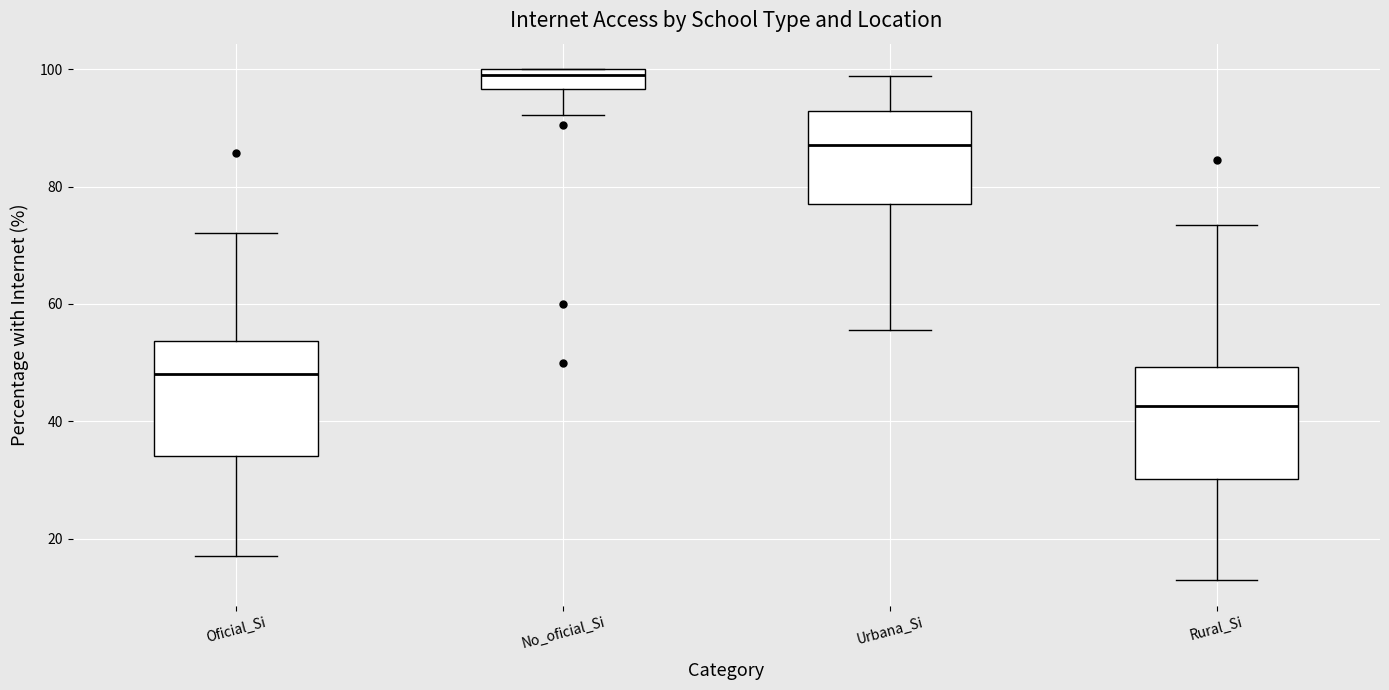

Reading left to right, transcribe this box plot: for each box, give where its median line is, the range the box spans, and where its two whiskers end, as read against the y-axis. The values are not printed on the chart, so give them approximately, as read against the axis.

Oficial_Si: median 48, box 34 to 54, whiskers 18 to 72
No_oficial_Si: median 100 (just below the box's upper edge), box 96 to 100, whiskers 92 to 100
Urbana_Si: median 88, box 76 to 92, whiskers 56 to 98
Rural_Si: median 42, box 30 to 50, whiskers 12 to 74